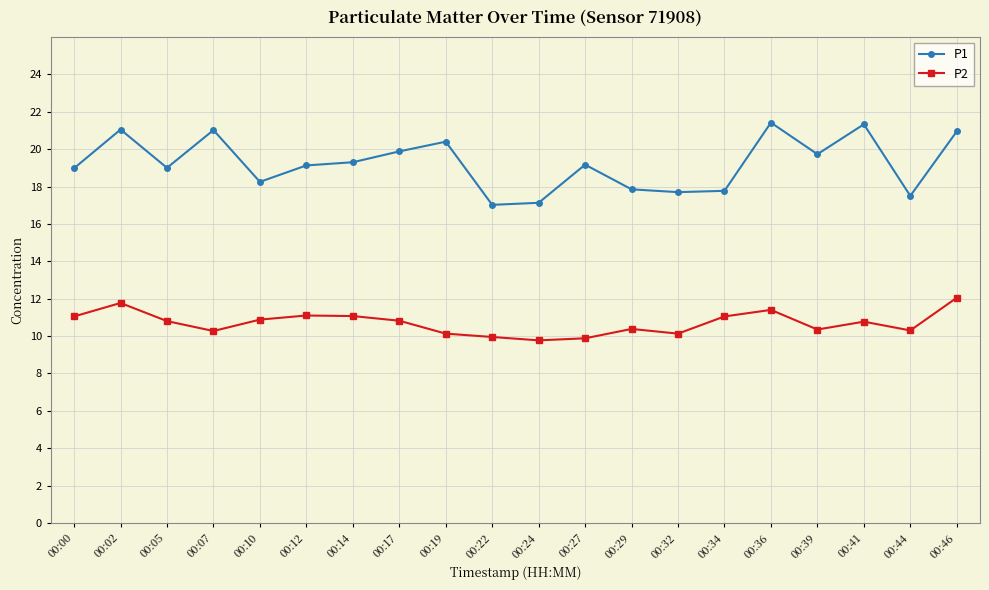

What is the greatest value displayed?

21.4